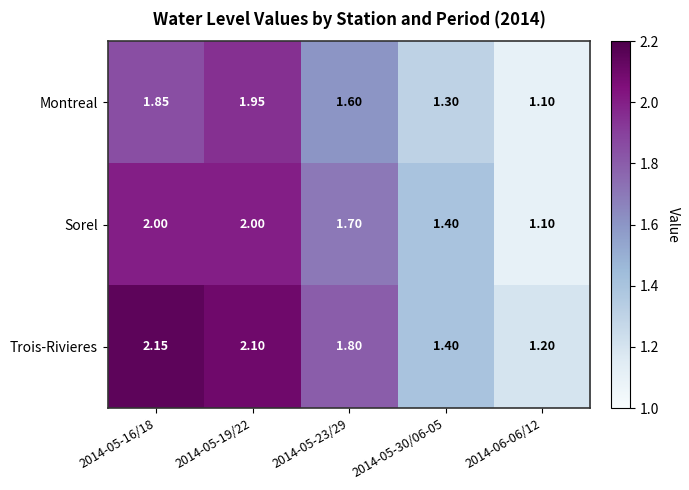

List the series in order of their peak value, lowest first.

Montreal, Sorel, Trois-Rivieres